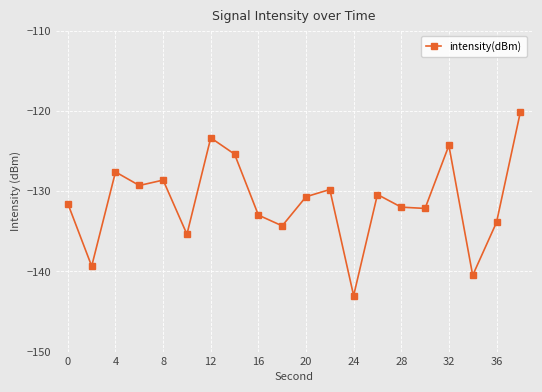

What is the value of the 5th point from the left?

-128.6